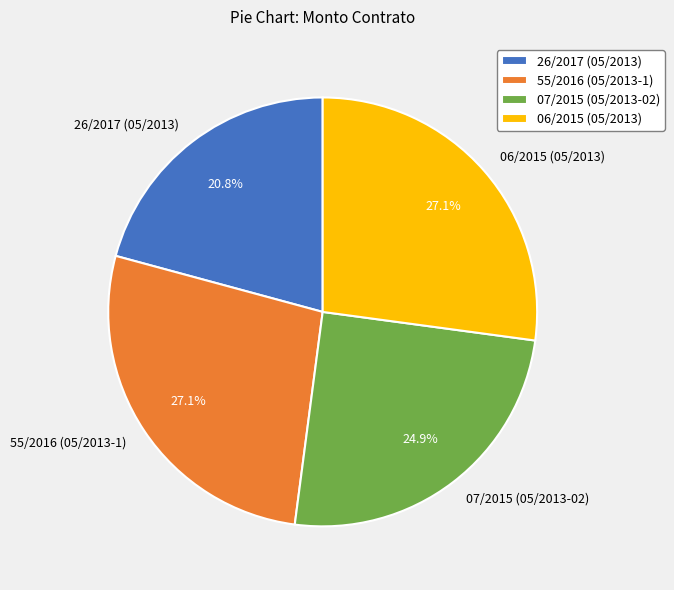

True or false: 07/2015 (05/2013-02) accounts for 36% of the total.

False